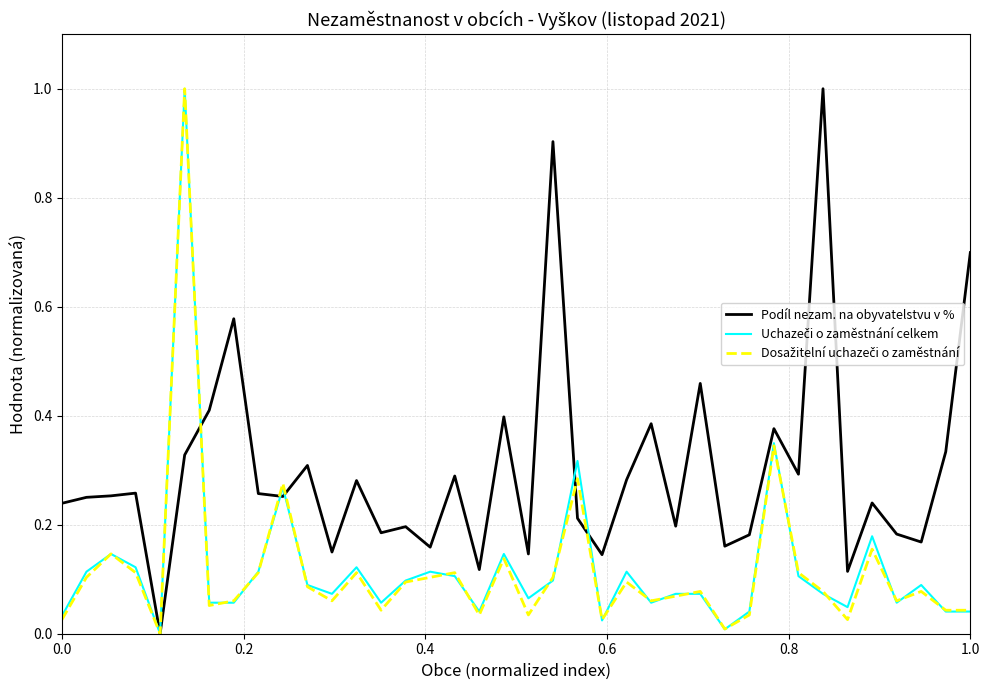

What is the maximum value for Podíl nezam. na obyvatelstvu v %?

1.0